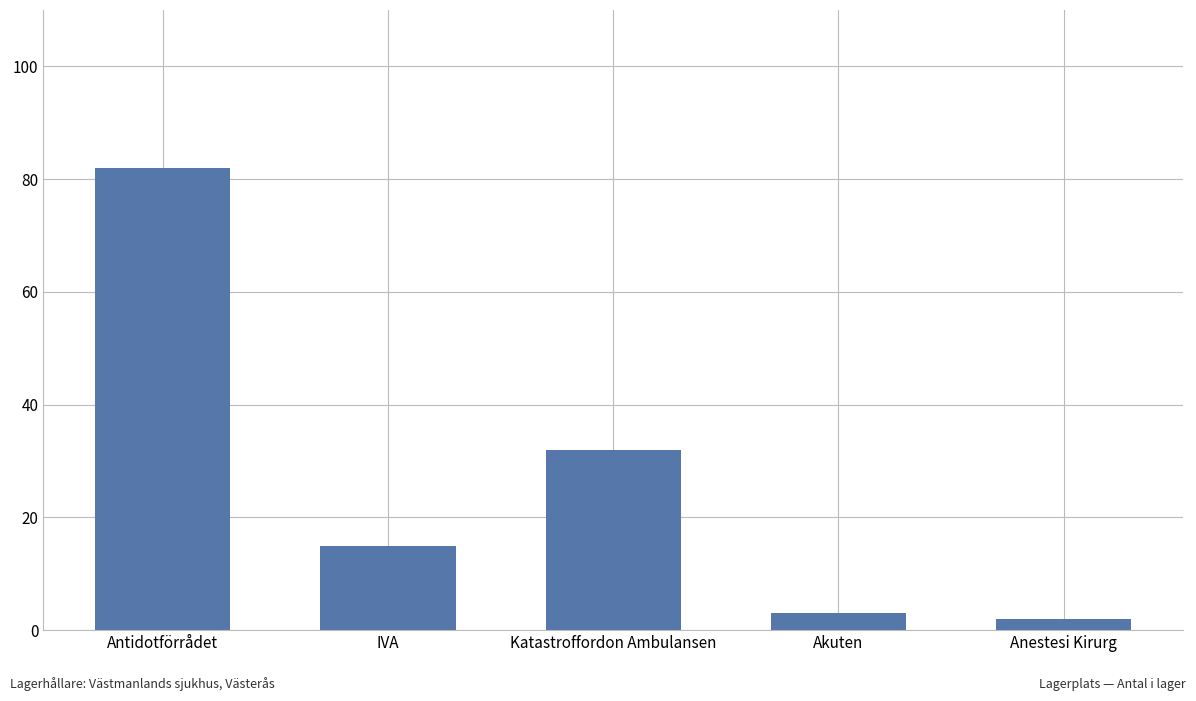

What is the smallest value displayed?

2